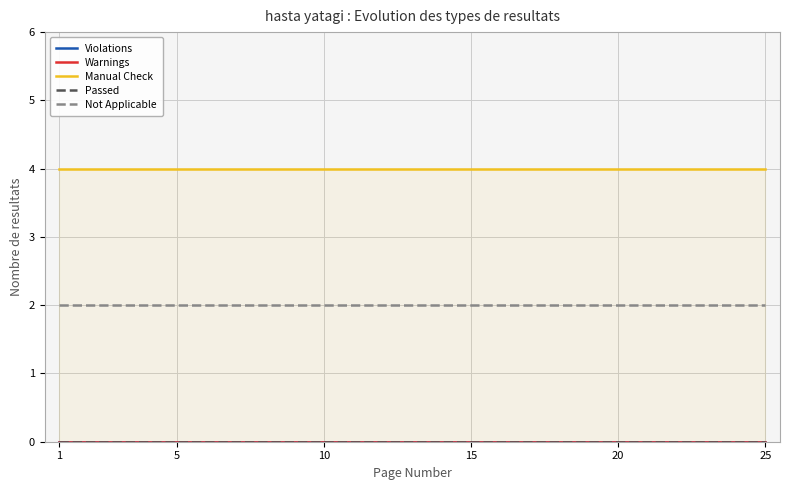

At which label does Not Applicable reach its peak?

1